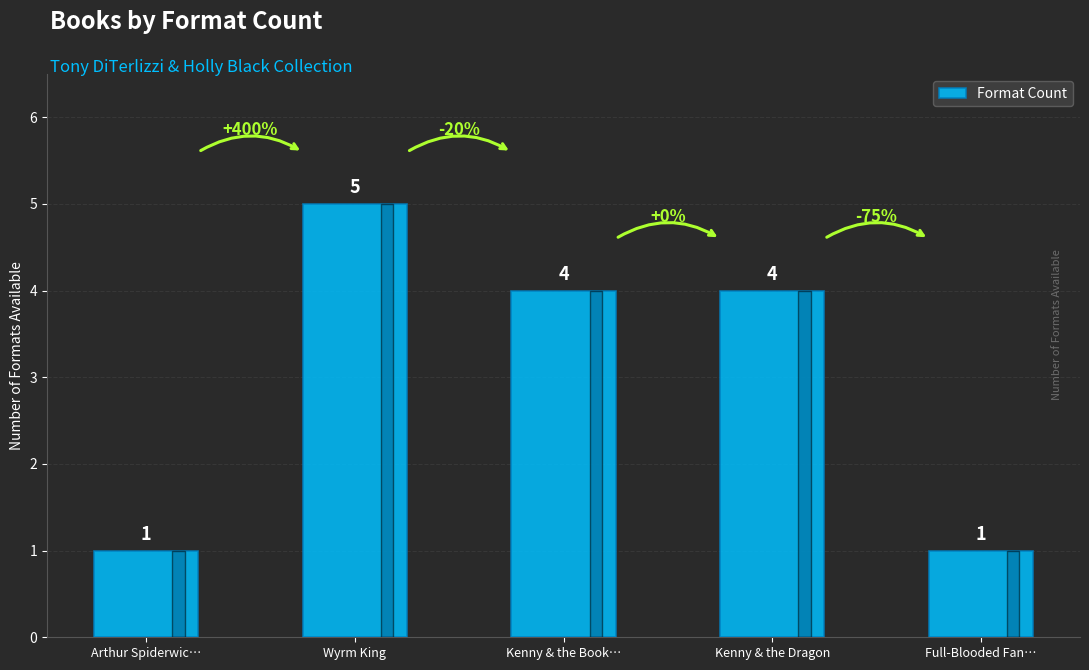

The chart shows a value of 4 at Kenny & the Dragon. True or false?

True